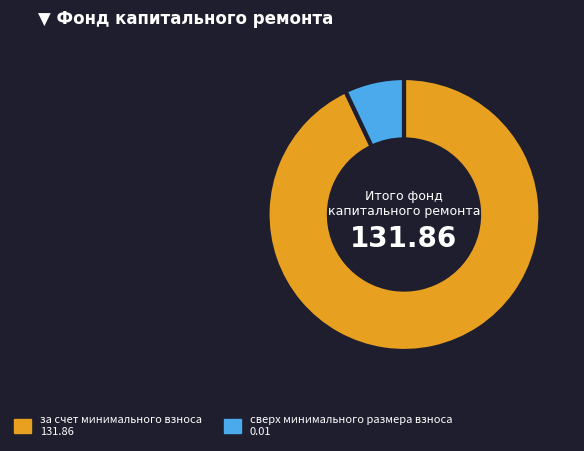

Which slice is the smallest?

сверх минимального размера взноса